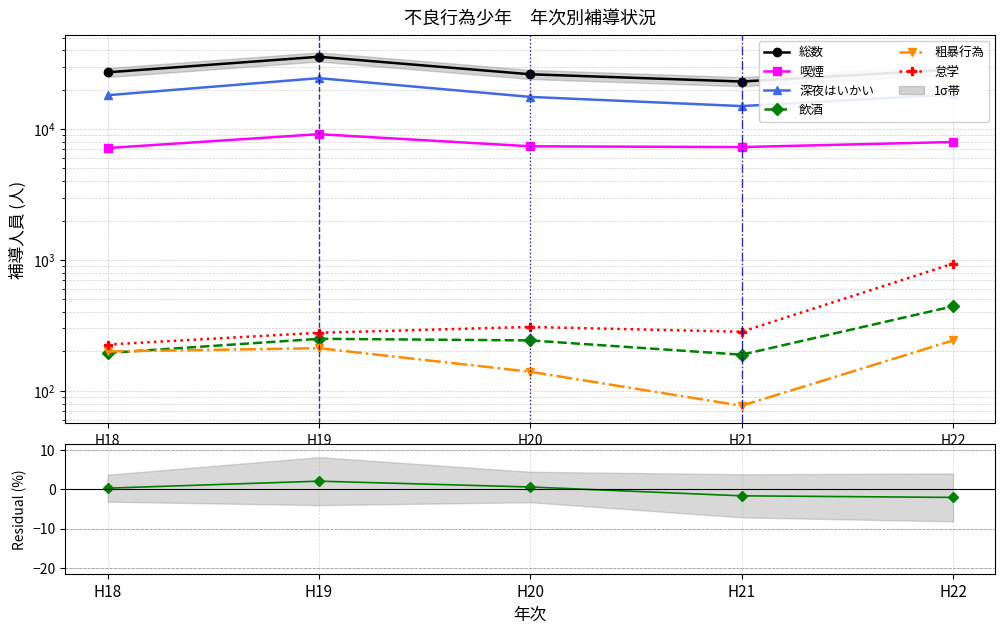

Does the chart have visible grid lines?

Yes